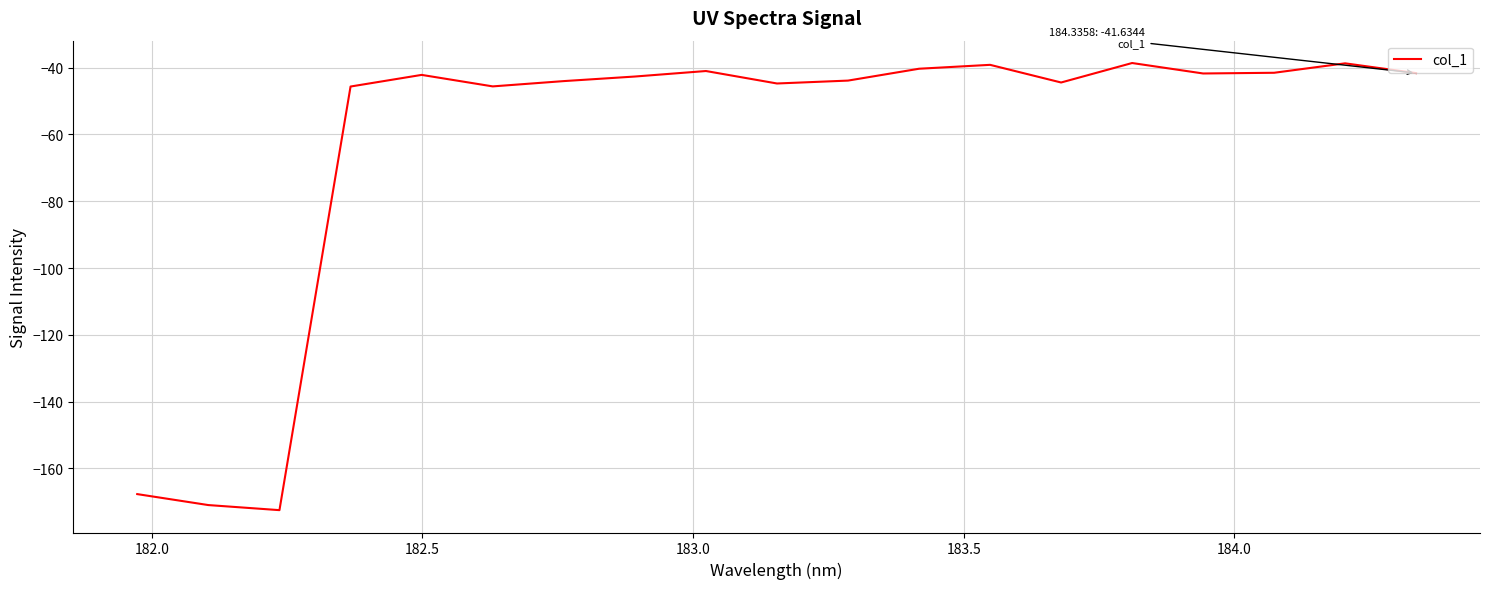

What is the greatest value displayed?

-38.6